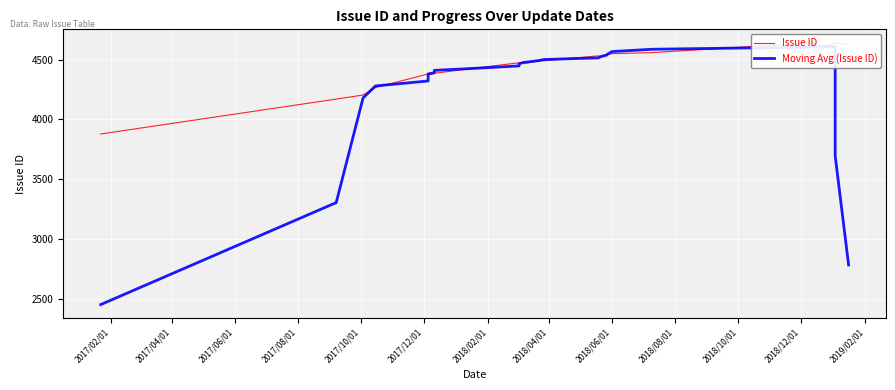

True or false: Issue ID and Moving Avg (Issue ID) intersect in this chart.

True